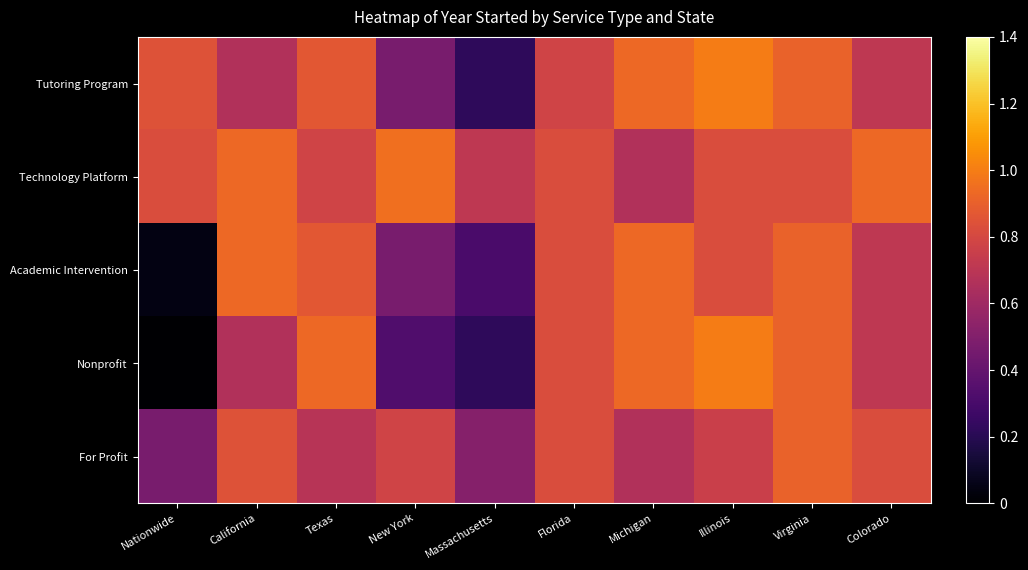

What is the total value across all series at California?

4.0